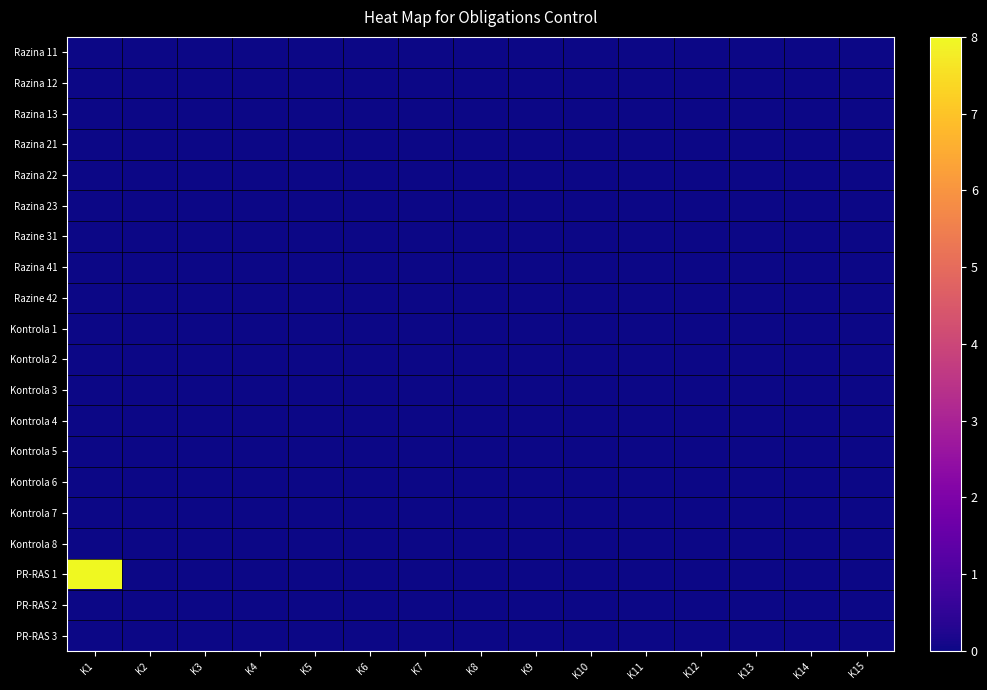

Which series has the largest total across all categories?

PR-RAS 1